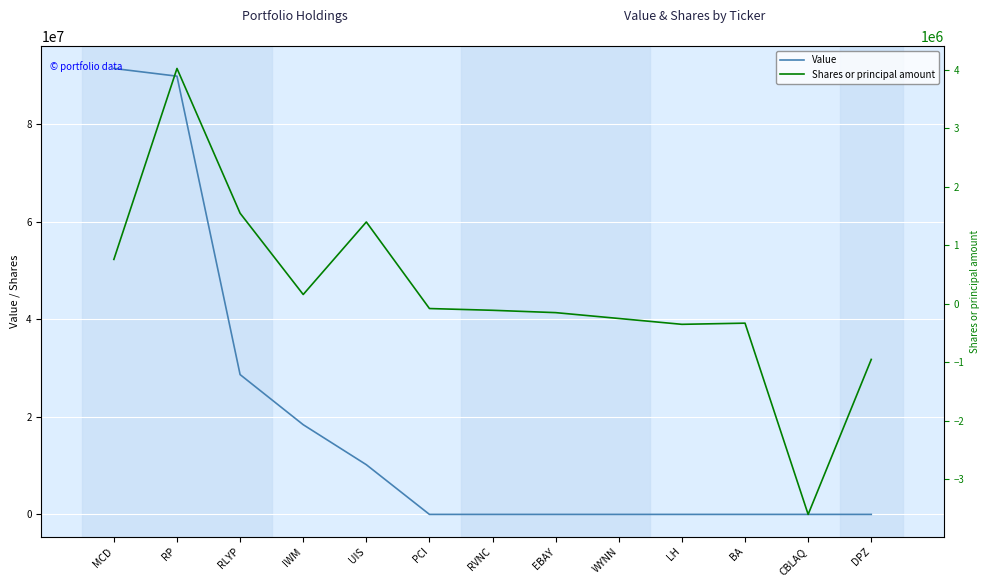

At which label does Shares or principal amount reach its minimum?

CBLAQ